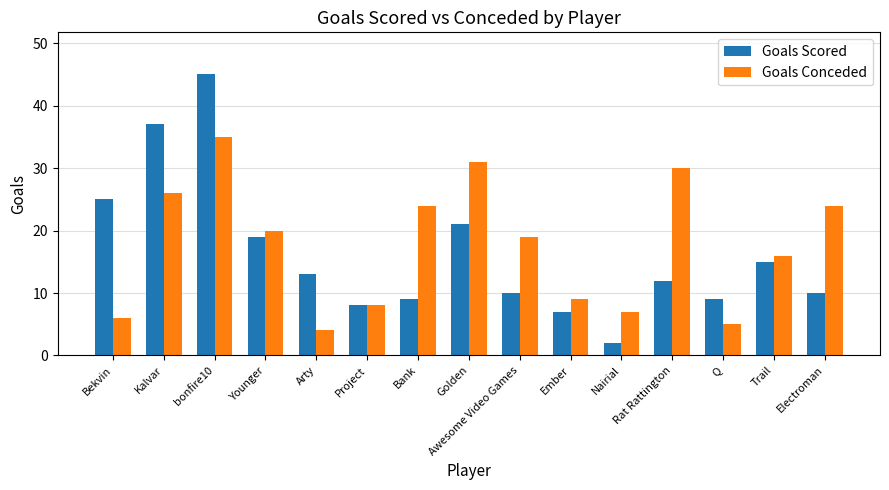

Are the bars horizontal?

No